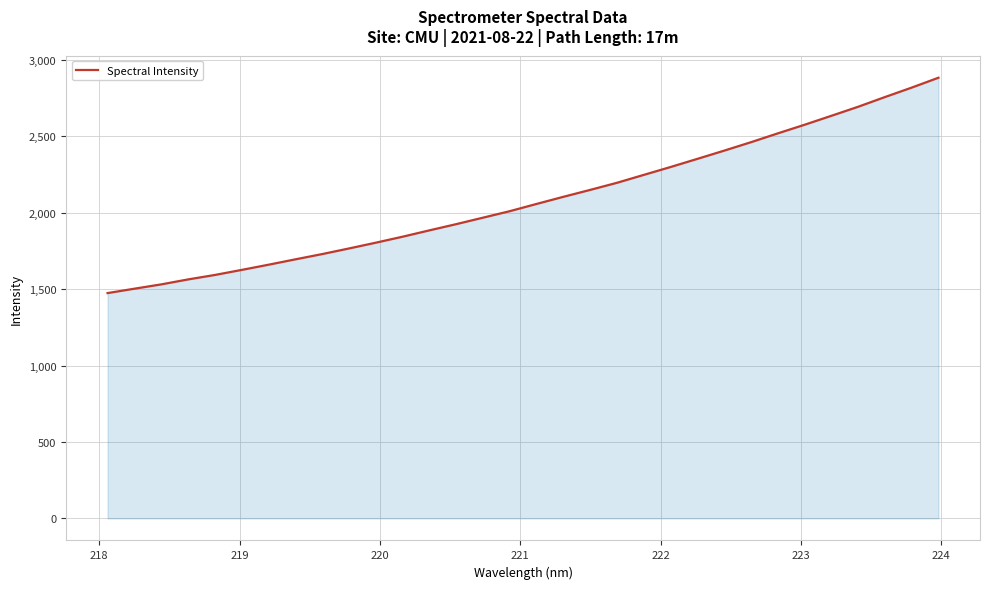

What is the greatest value displayed?

2882.5